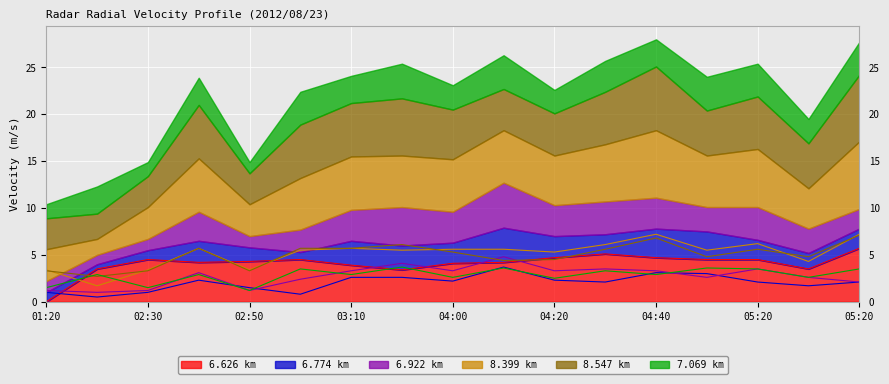

Which category has the lowest value across all series?

01:20